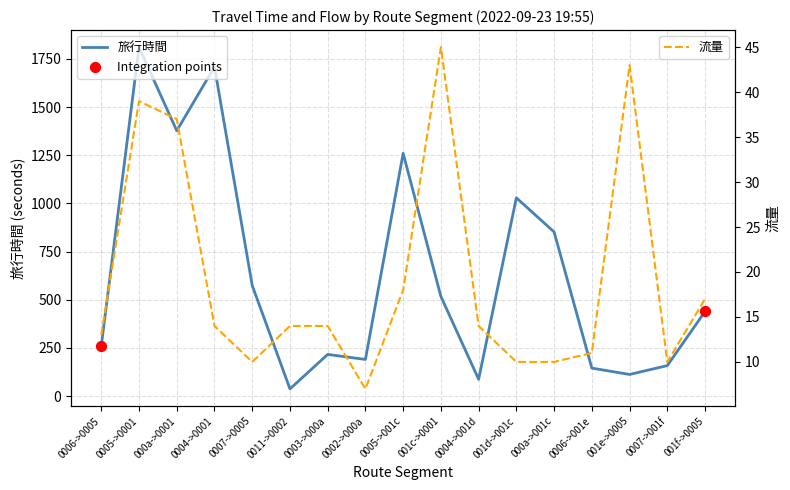

Is the value of 流量 at 0003->000a greater than the value of 旅行時間 at 001f->0005?

No